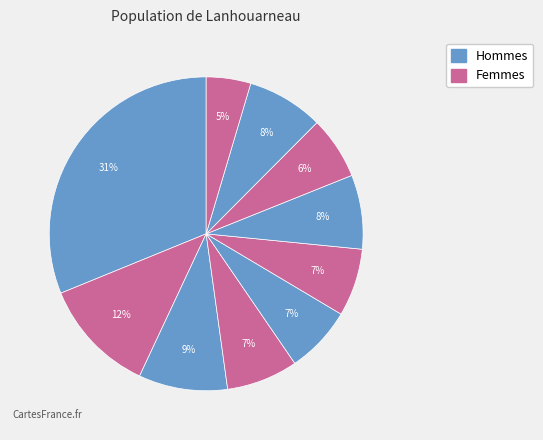

Rank the categories by value from lowest to highest.

pct95, pct75, pct45, pct55, pct35, pct65, pct85, pct25, pct15, pct05